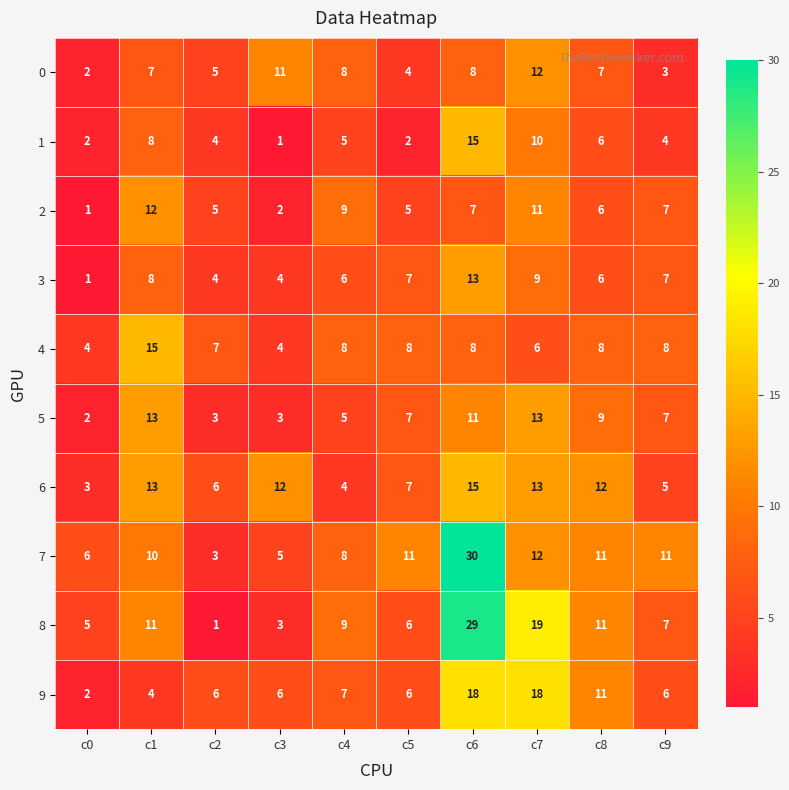

Is it true that 2 equals 2 at c3?

True